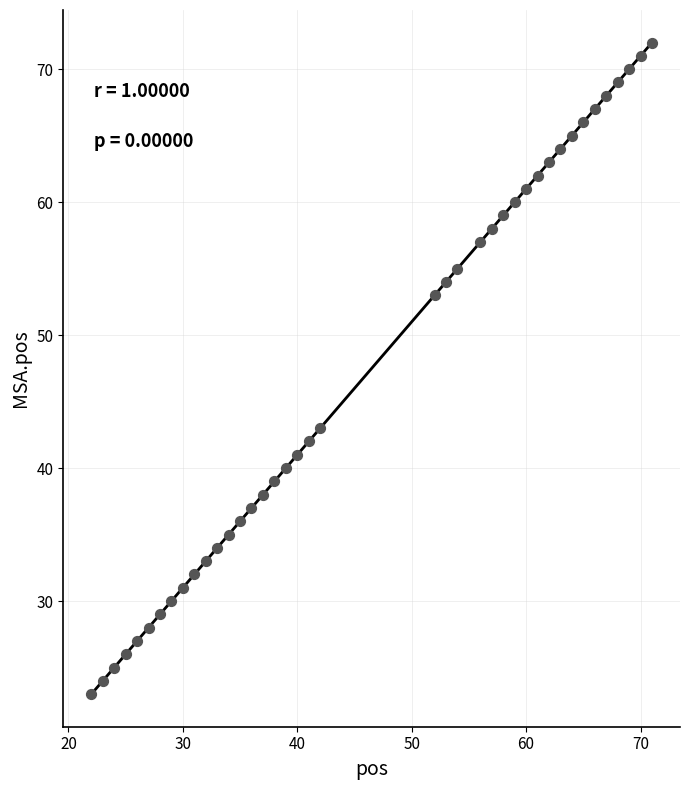

What is the range of Y values (max minus min)?

49